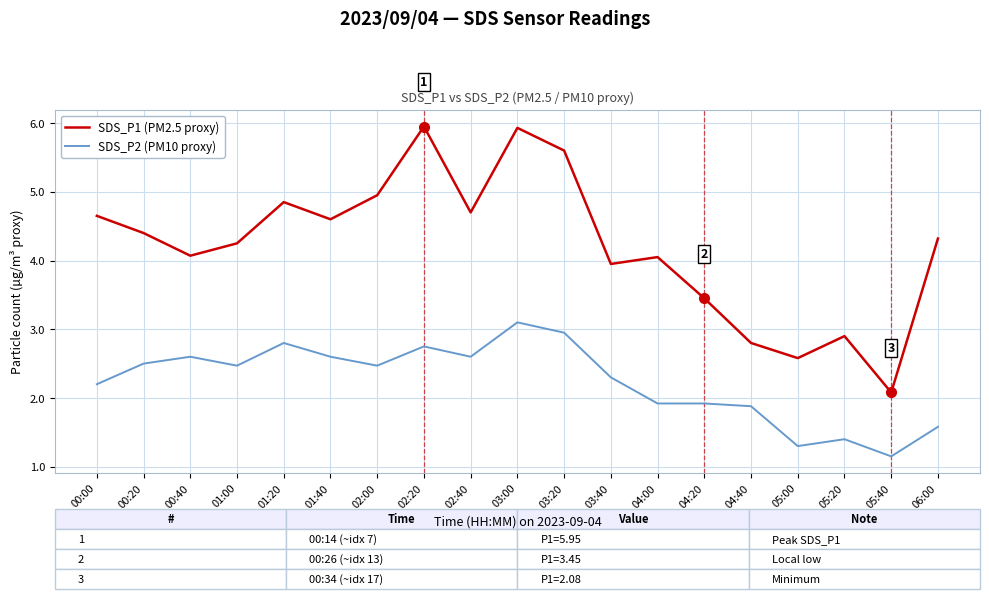

In SDS_P1 (PM2.5 proxy), how many points are lower than both neighbors (excluding endpoints)?

6